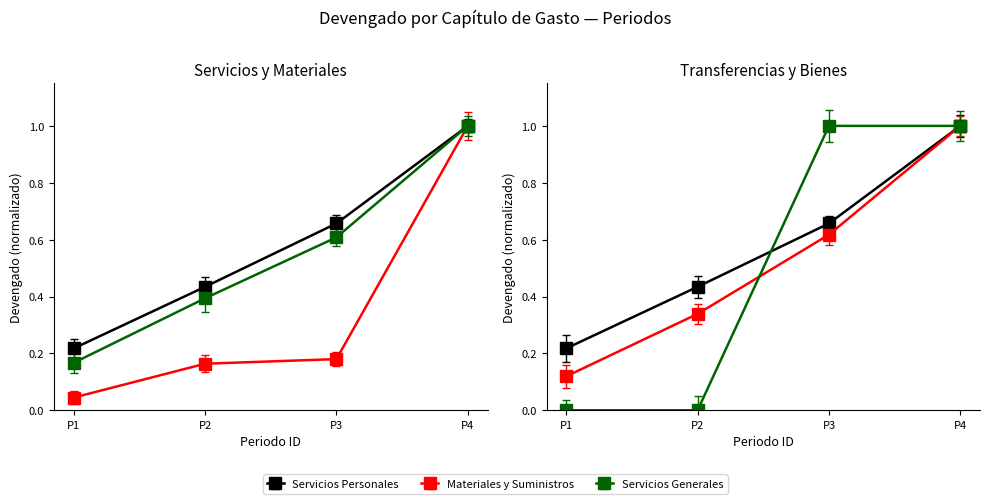

The value of Servicios Generales at 30365339 is 0.4. True or false?

False